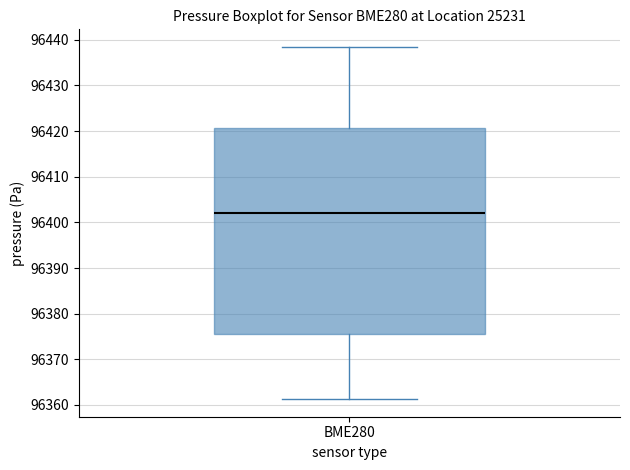

Transcribe this box plot: give where the median line is, the range the box spans, and where the two whiskers end, as read against the y-axis. The values are not printed on the chart, so give them approximately, as read against the axis.

median 96402, box 96376 to 96421, whiskers 96361 to 96438